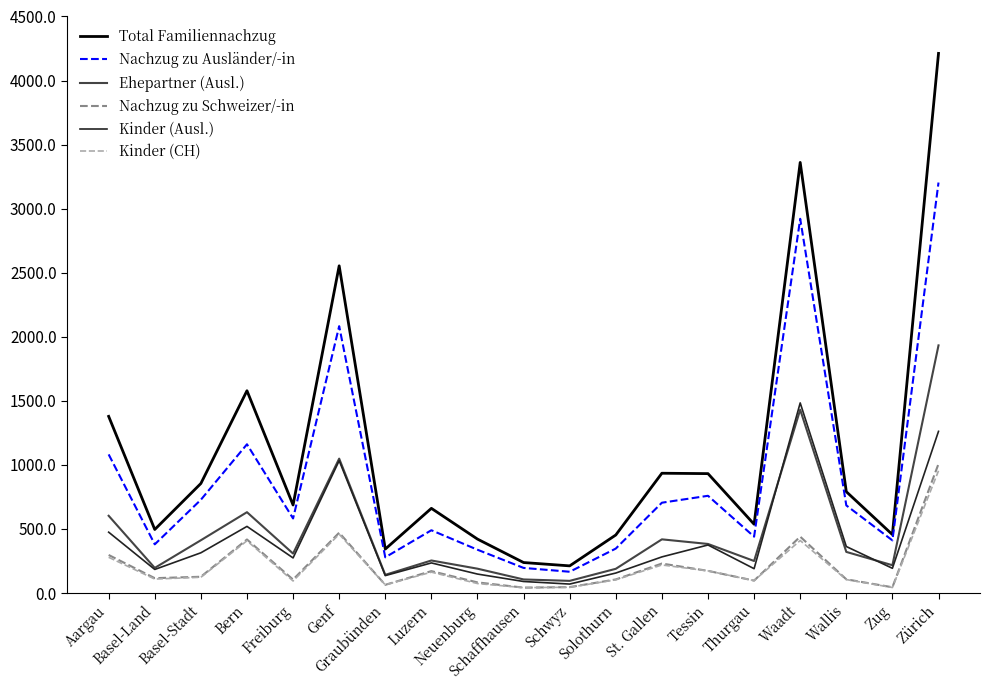

What position from the right is Freiburg?

15